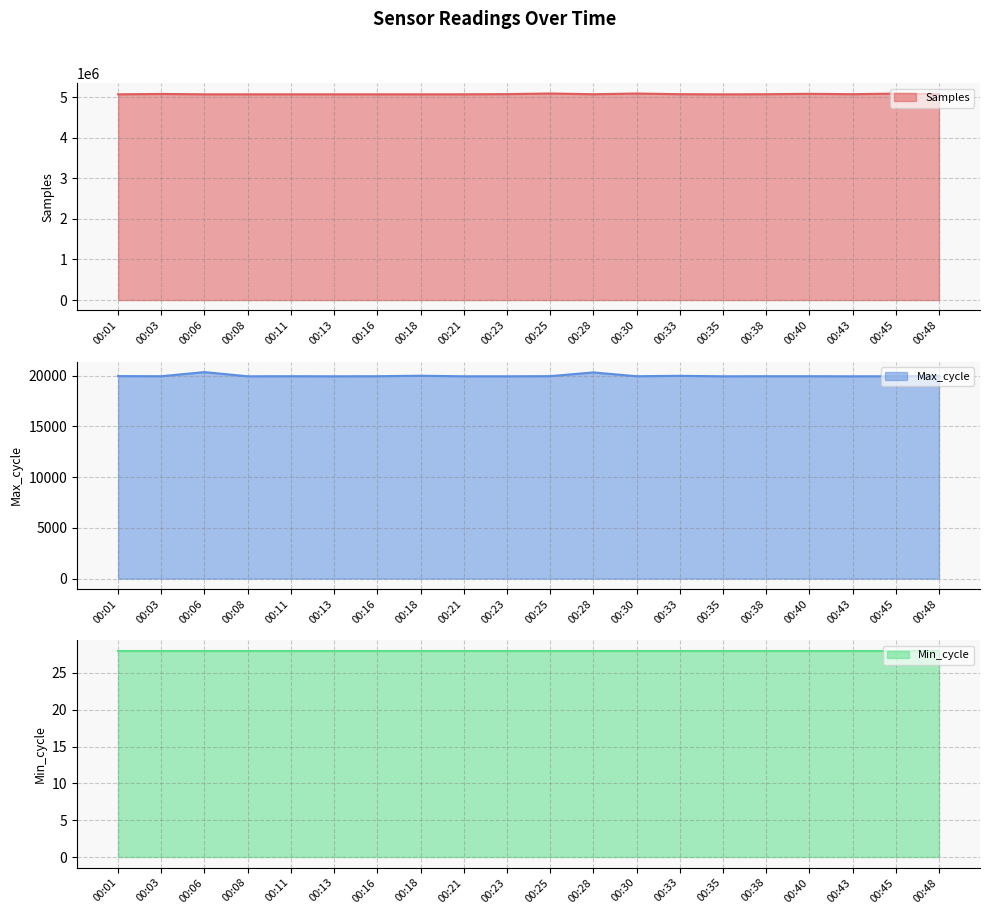

What is the difference between the maximum and minimum values in the Max_cycle series?

412